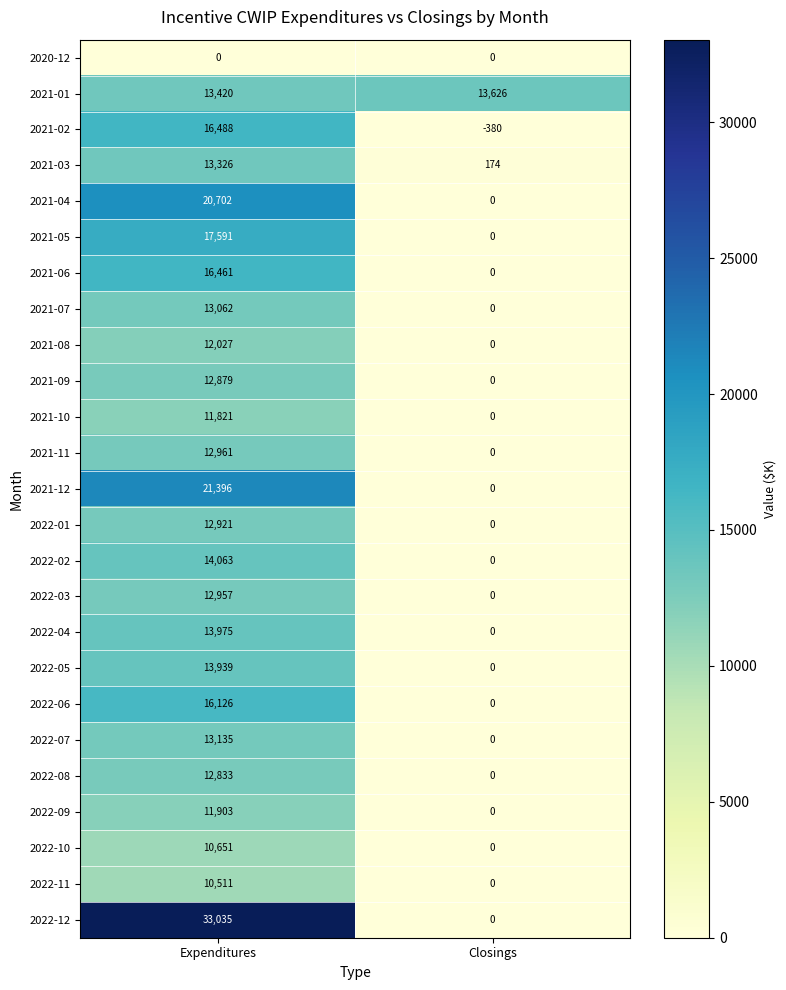

Which series has the largest total across all categories?

2022-12